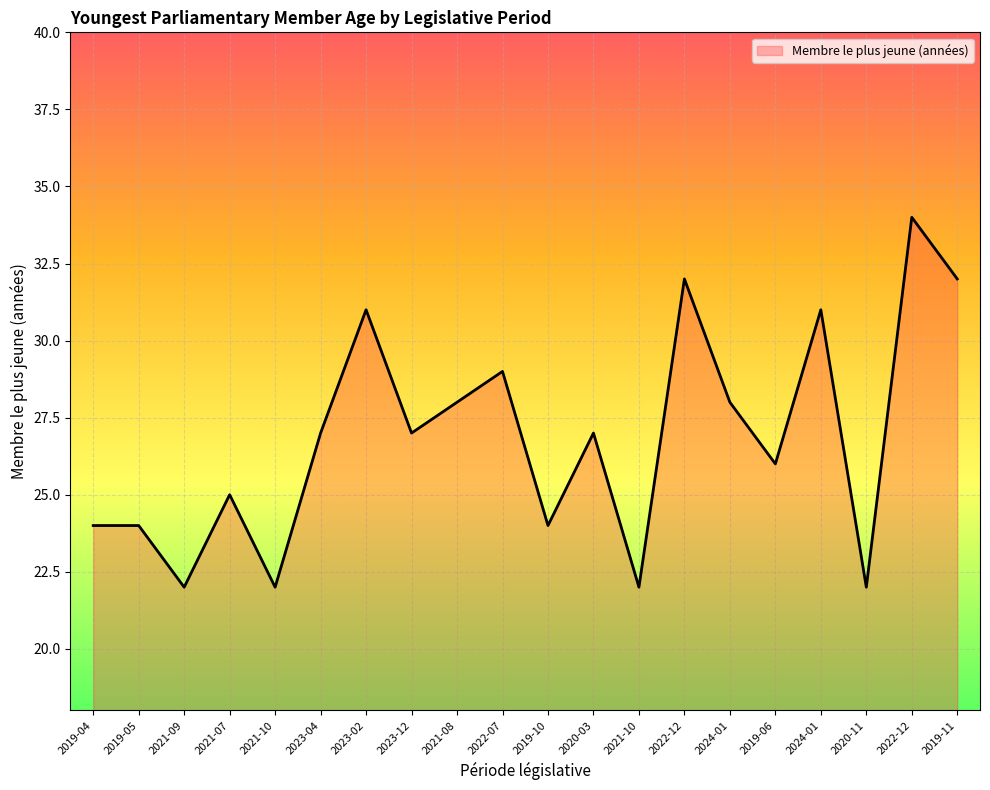

What is the maximum value shown in the chart?

34